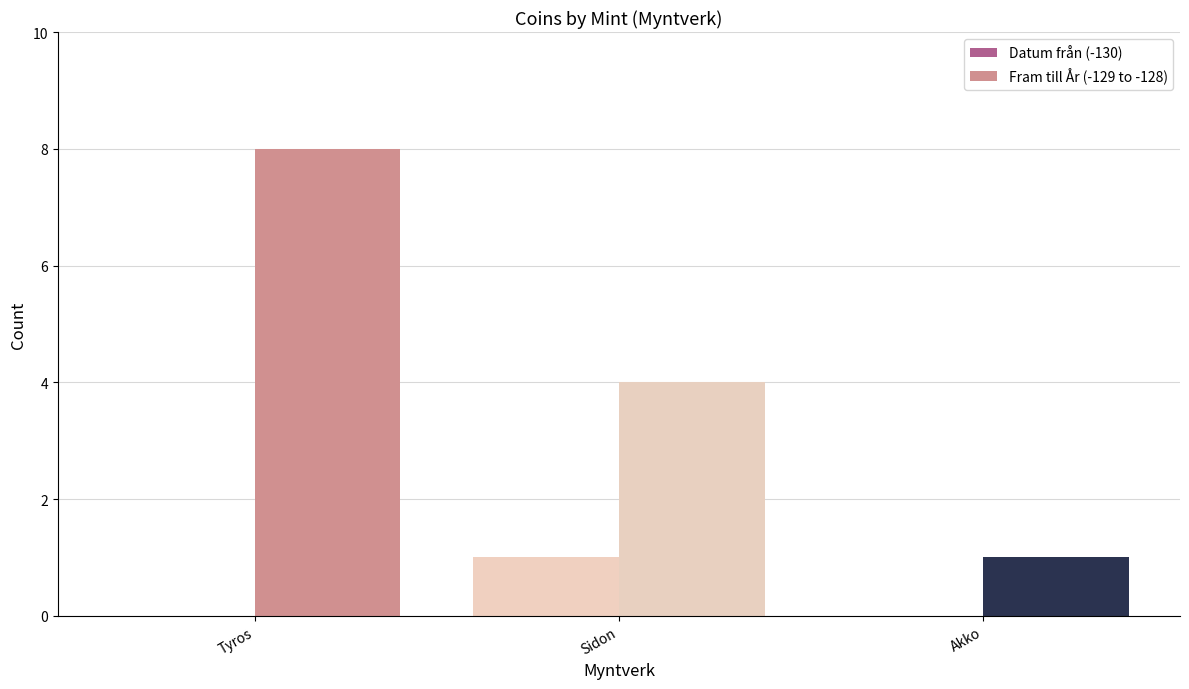

What is the maximum value shown in the chart?

8